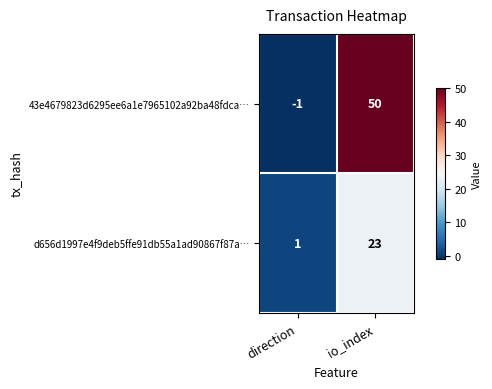

How many data points does each series have?

2